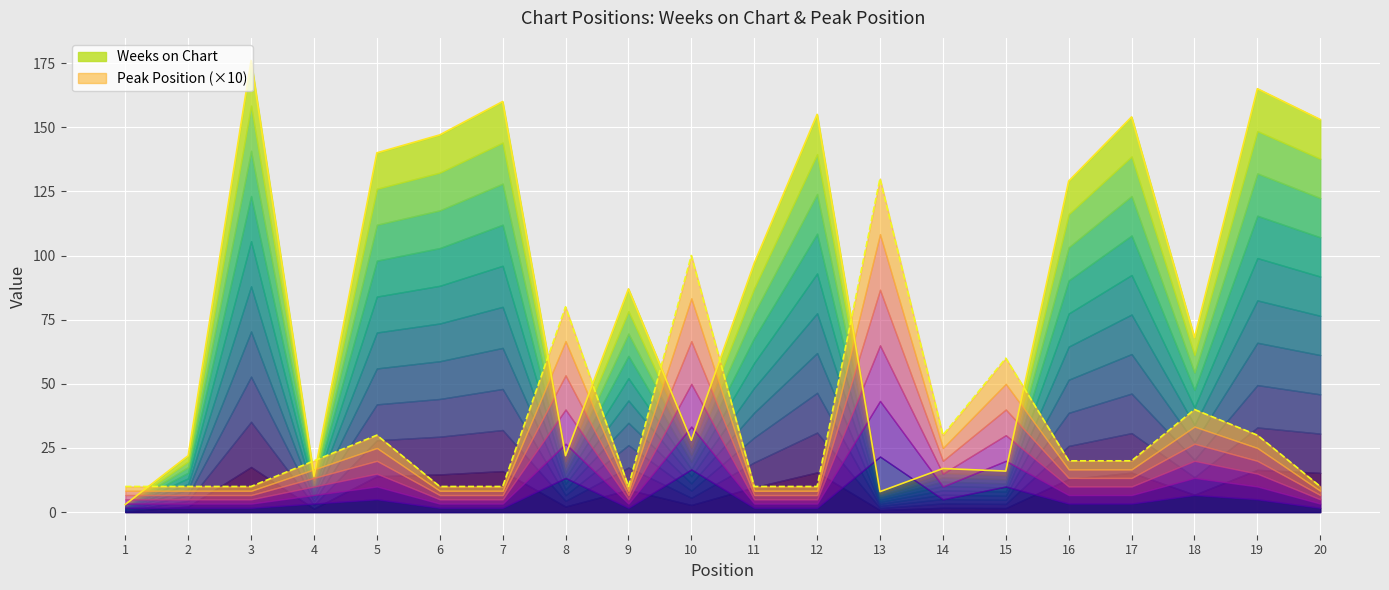

Where do Peak Position and Weeks on Chart first cross each other?

1 and 2